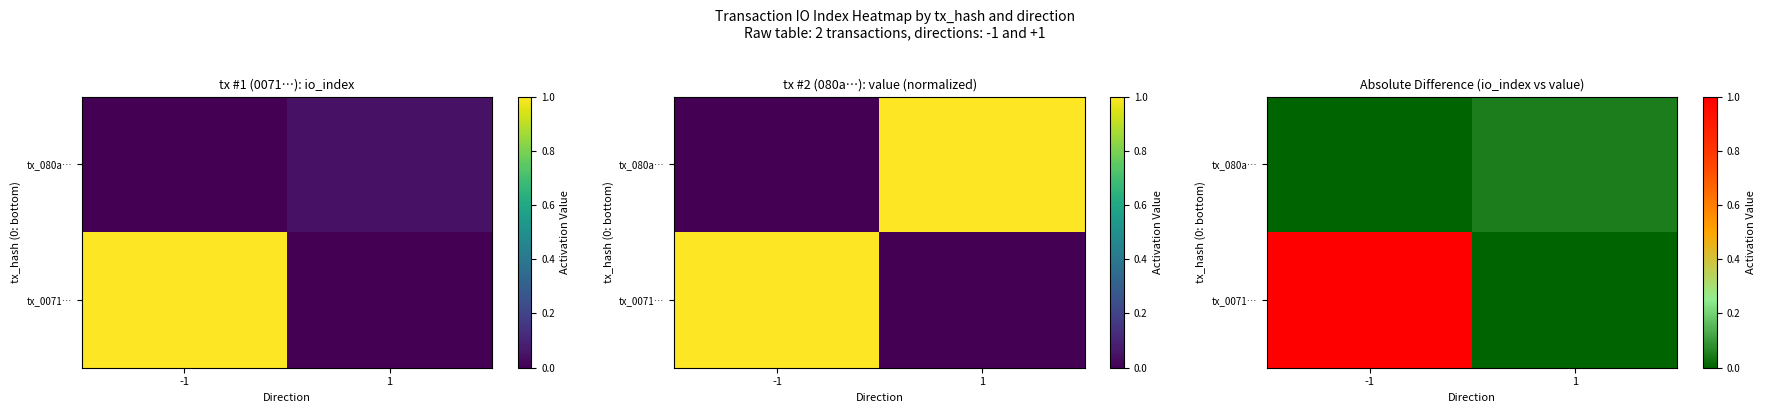

Rank the series by their average value, from highest to lowest.

tx_0071…, tx_080a…